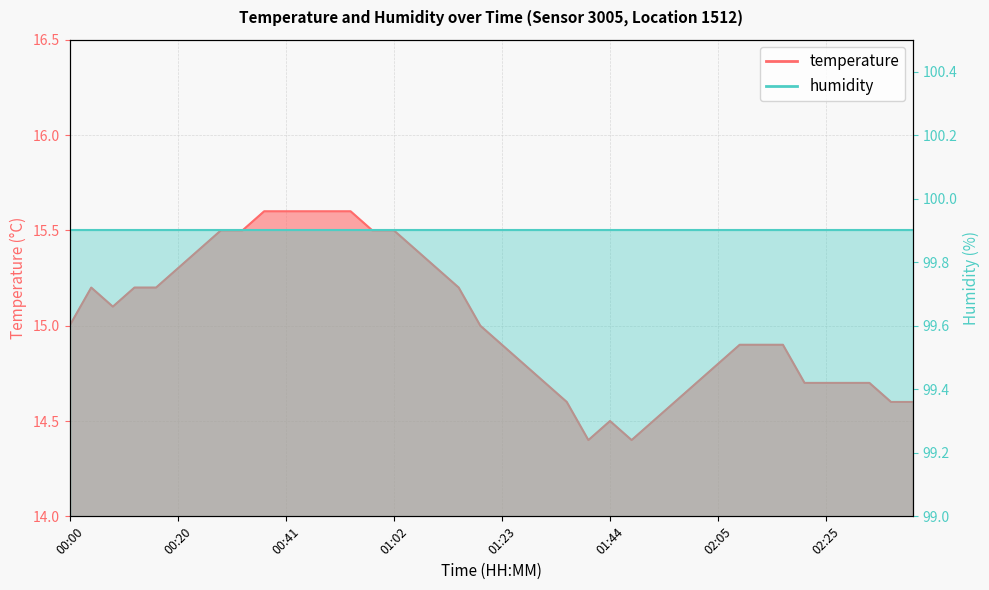

What is the difference between the values at 01:52 and 02:34?

0.2